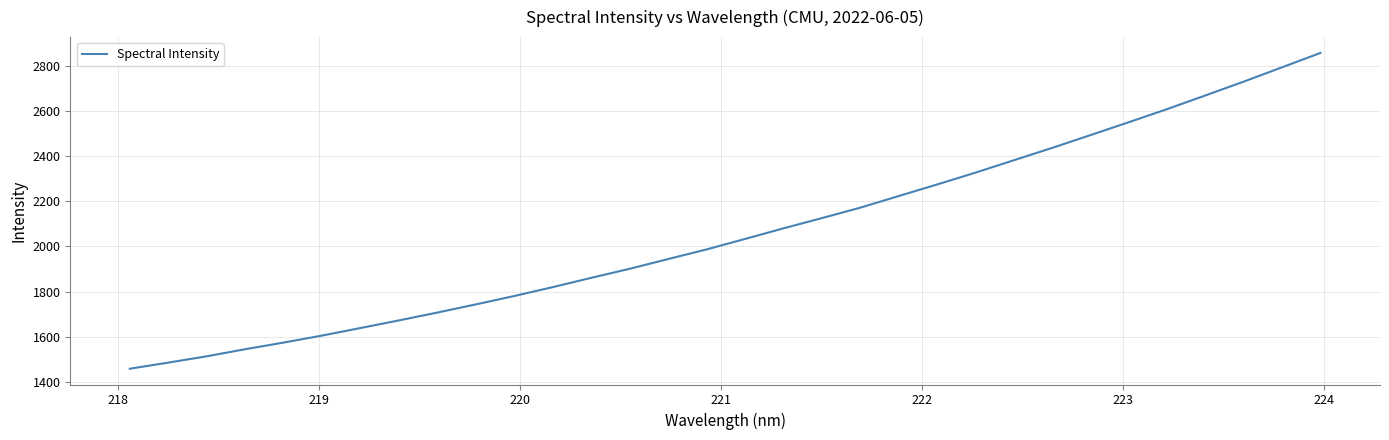

What is the minimum value shown in the chart?

1458.3